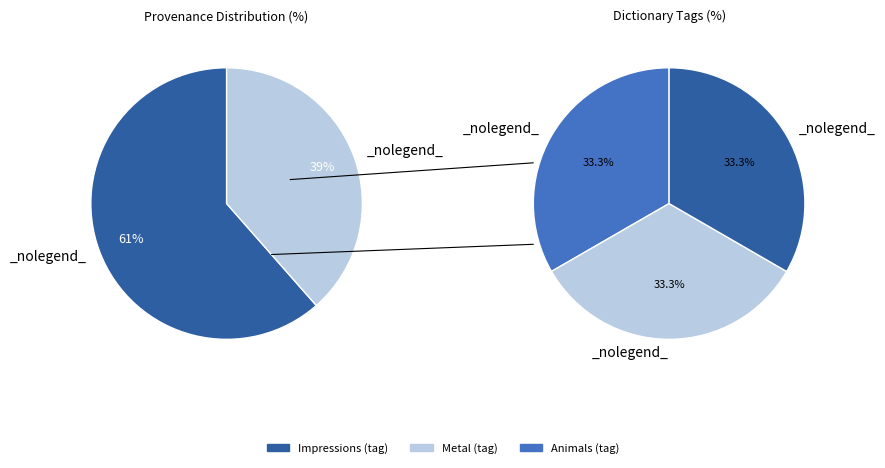

Approximately how many times larger is the value at Metal compared to Impressions?

1.0